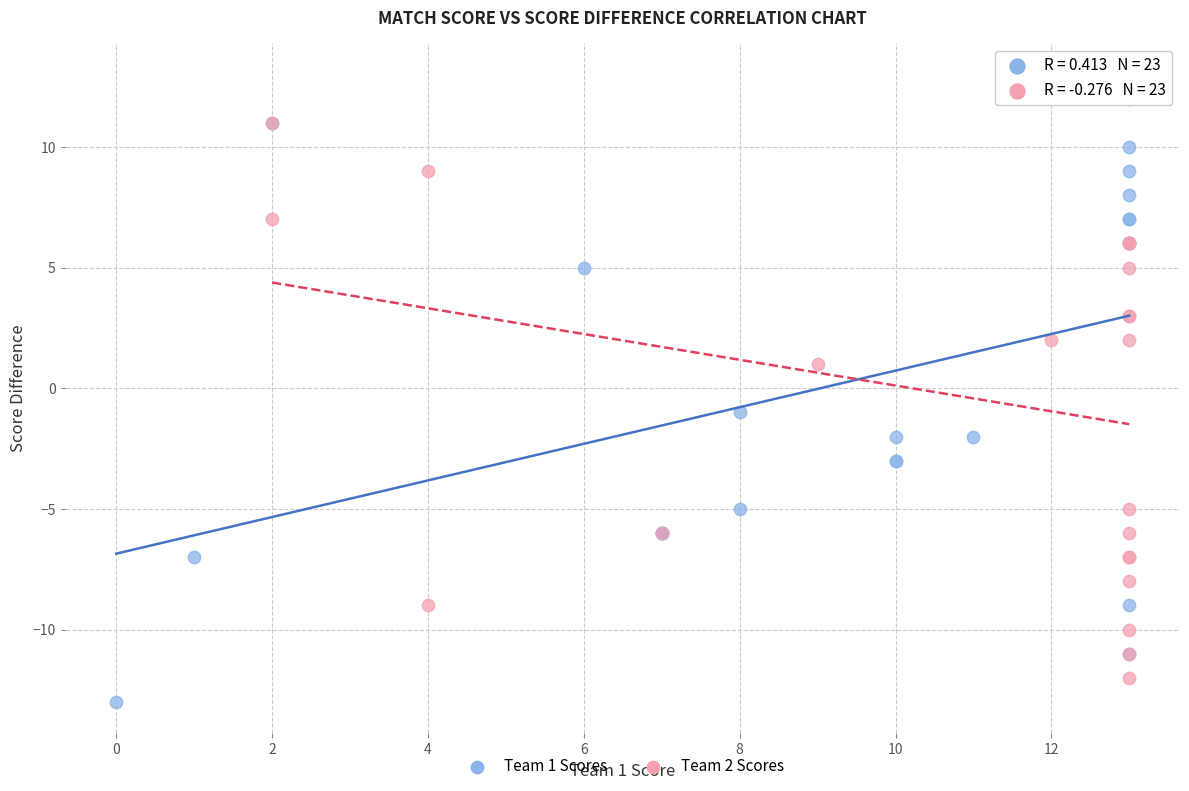

Which series reaches the maximum Y coordinate?

Team 2 Scores